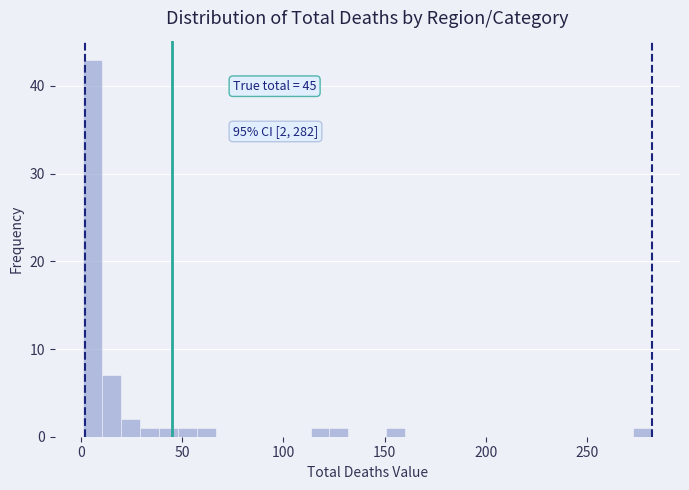

Around what value on the x-axis is the tallest bar? Give the approximate position of its centre, as read against the axis.

5